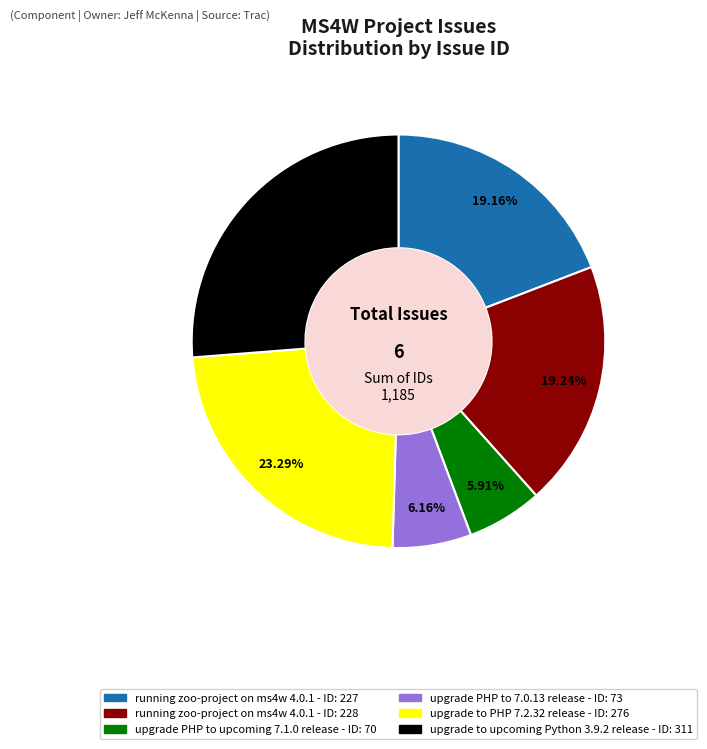

How many slices are in this pie chart?

6